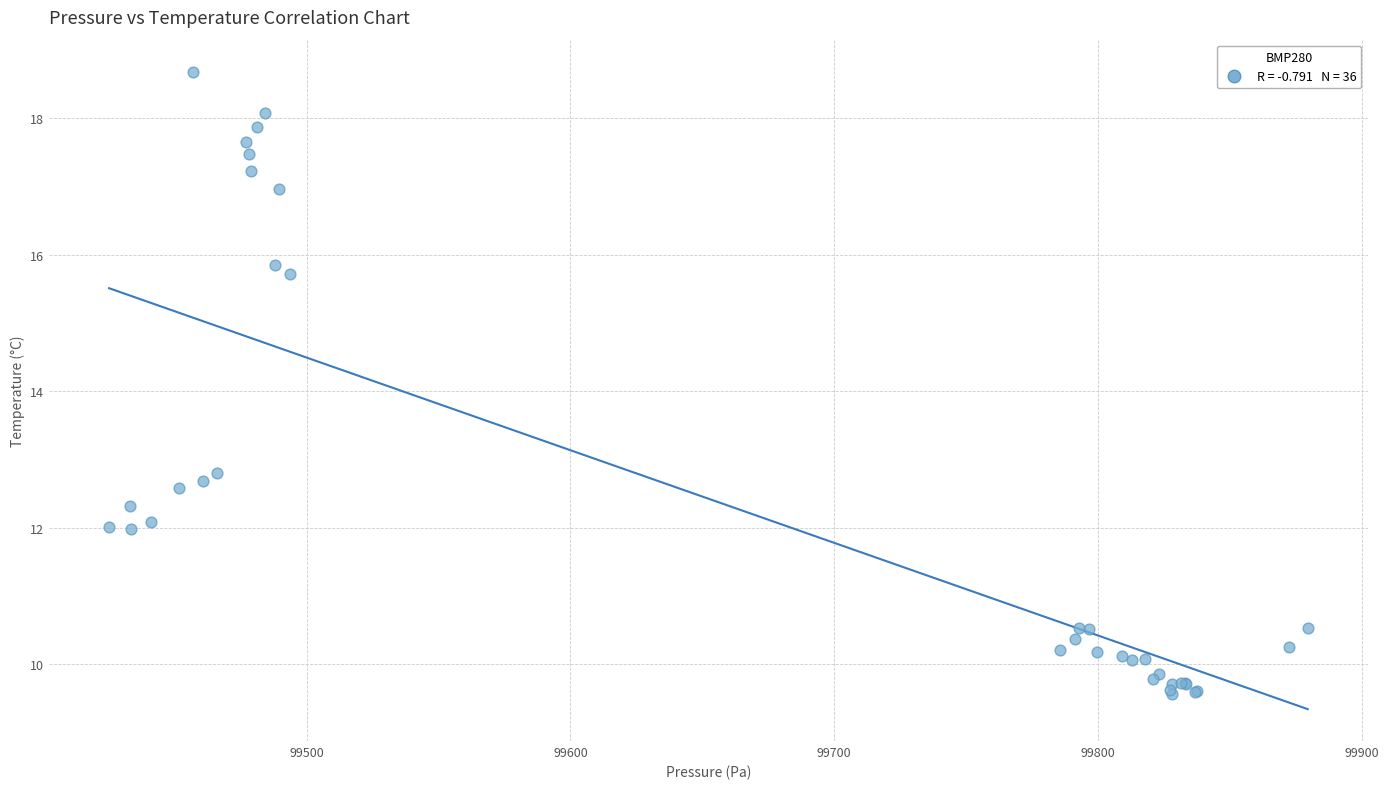

What Y value in the scatter plot is closest to 14?

12.8